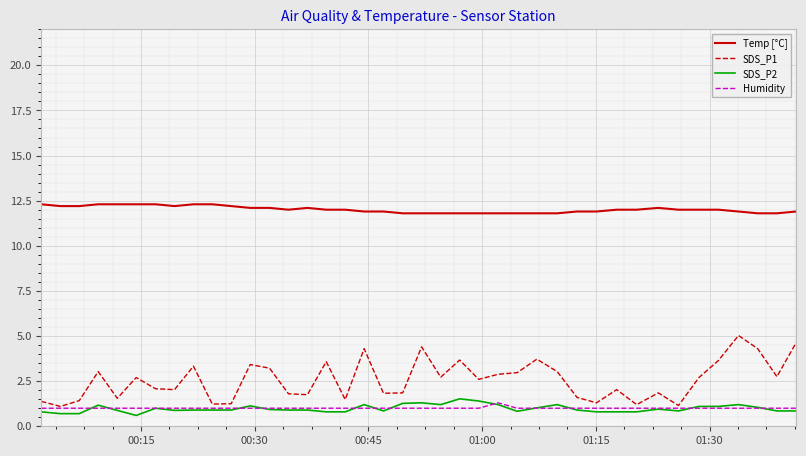

Which series has the widest spread of values?

SDS_P1